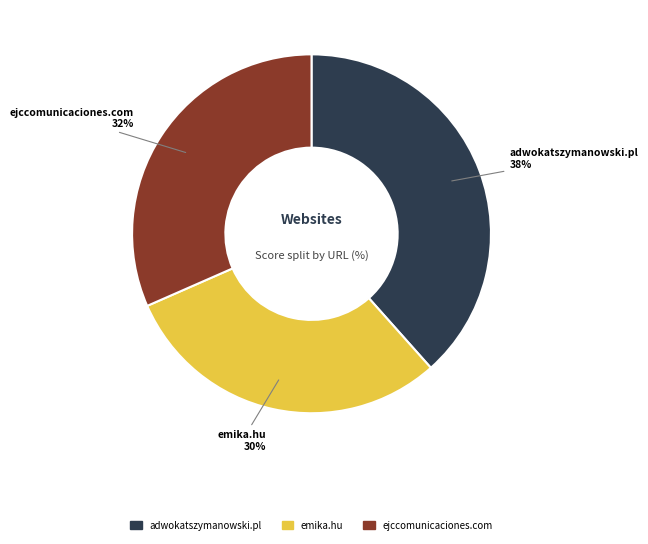

Count the number of slices in the pie.

3